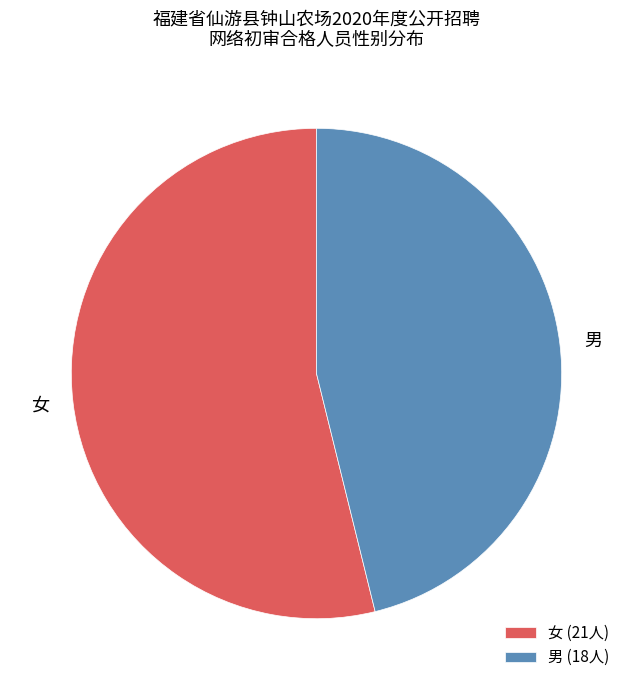

Between 男 and 女, which is larger?

女